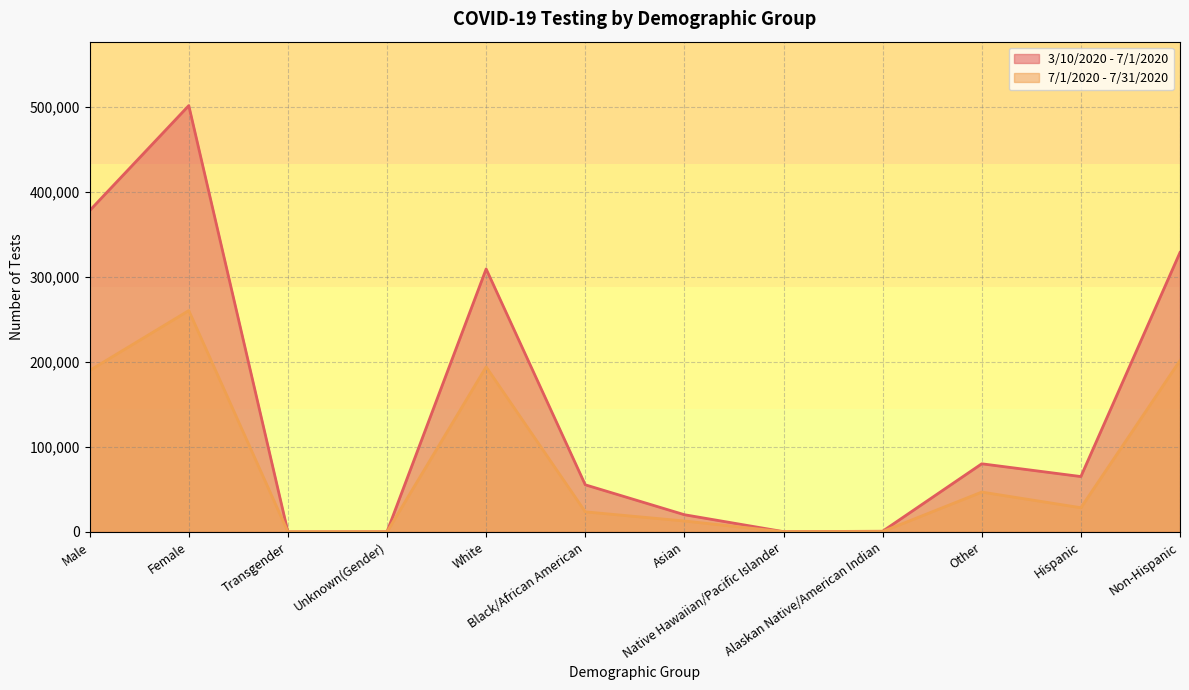

Rank the series by their maximum value, from lowest to highest.

7/1/2020 - 7/31/2020, 3/10/2020 - 7/1/2020